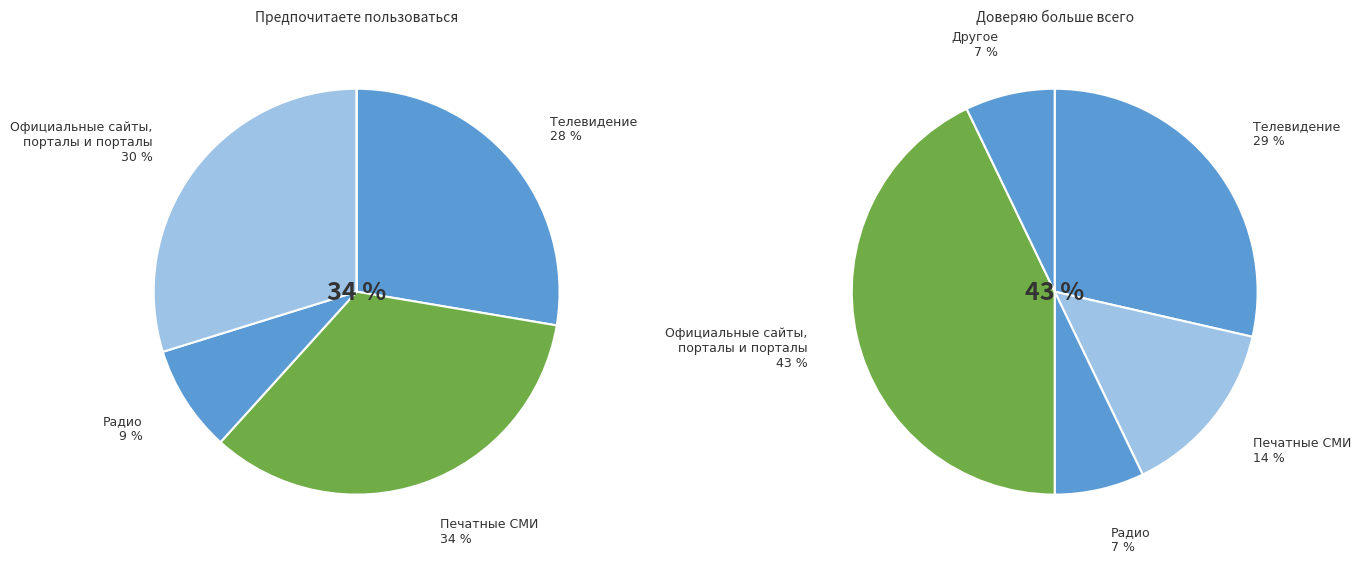

To the nearest percent, what percentage of the pie is Другое?

7%